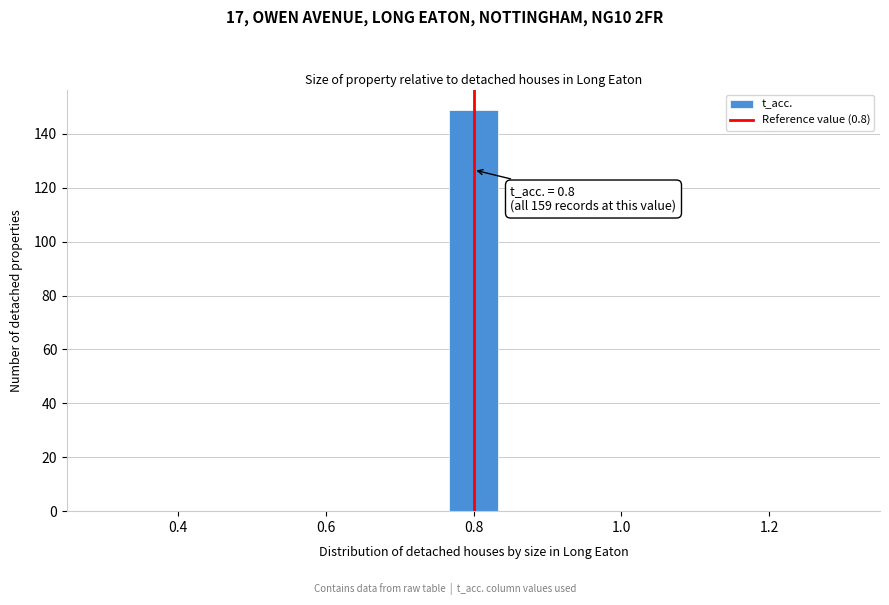

Read against the x-axis, roughly where is the centre of the tallest bar?

0.80